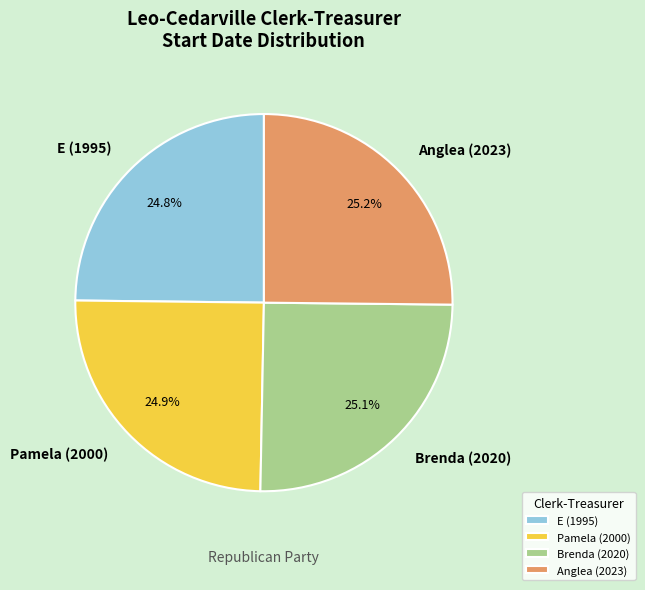

Approximately how many times larger is the value at E (1995) compared to Pamela (2000)?

1.0